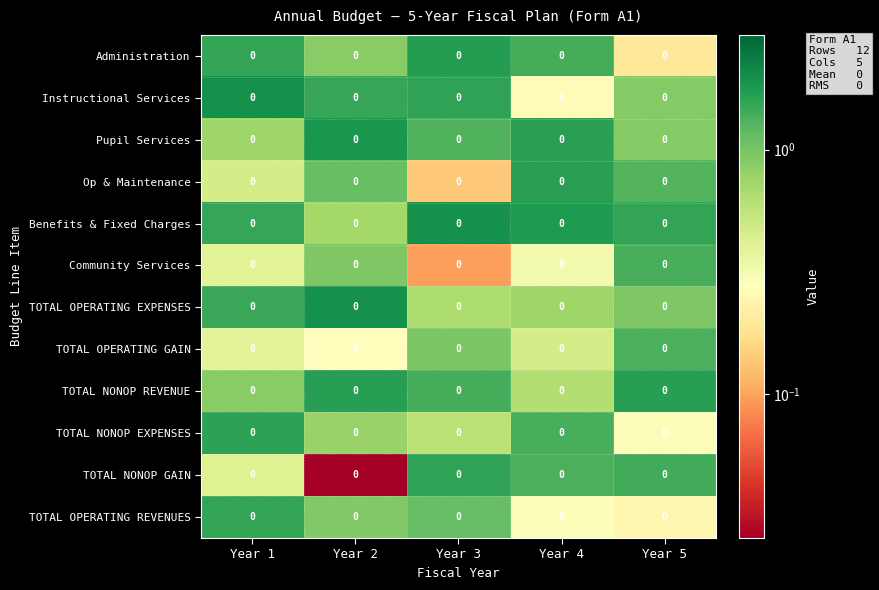

Rank the series by their maximum value, from lowest to highest.

TOTAL OPERATING GAIN, Community Services, TOTAL OPERATING REVENUES, TOTAL NONOP GAIN, TOTAL NONOP EXPENSES, Op & Maintenance, TOTAL NONOP REVENUE, Administration, Pupil Services, TOTAL OPERATING EXPENSES, Benefits & Fixed Charges, Instructional Services